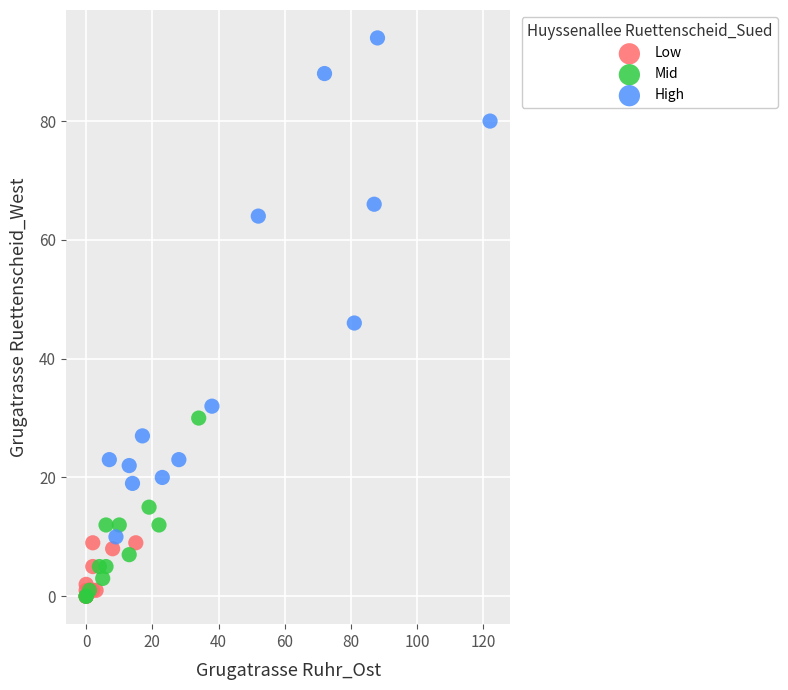

Which series reaches the maximum Y coordinate?

High